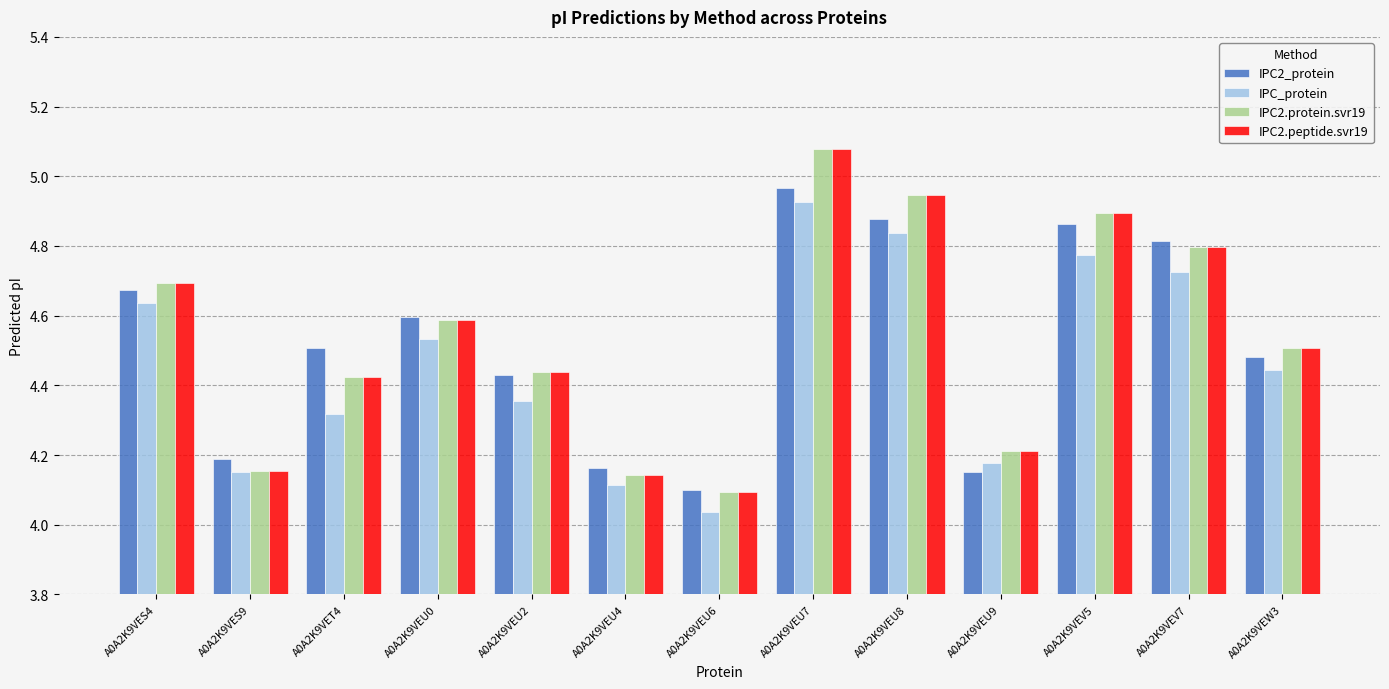

Which category has the lowest value in the IPC2_protein series?

A0A2K9VEU6